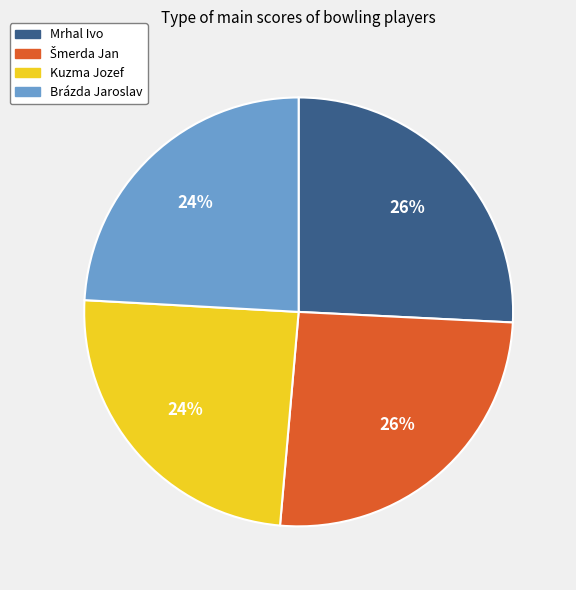

Does Mrhal Ivo account for over 50% of the chart?

No